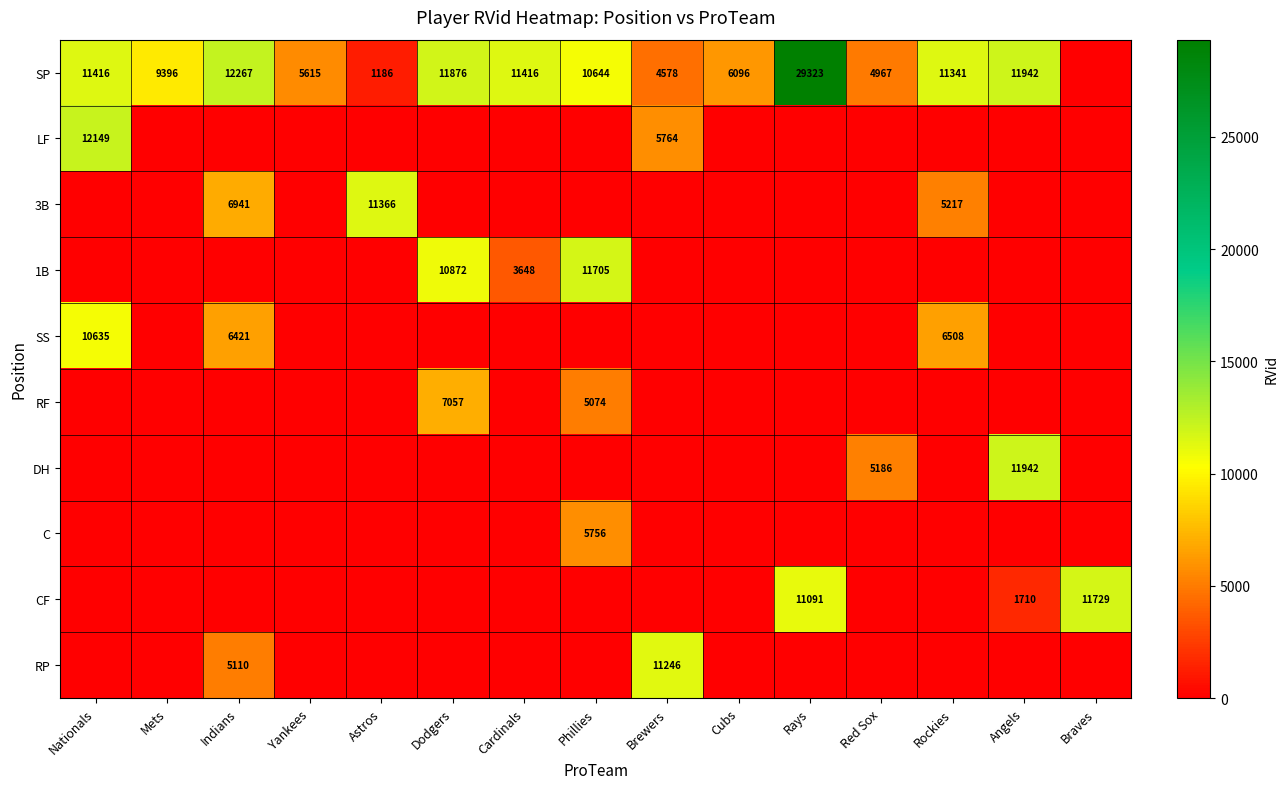

The value of C at Phillies is 5756. True or false?

True